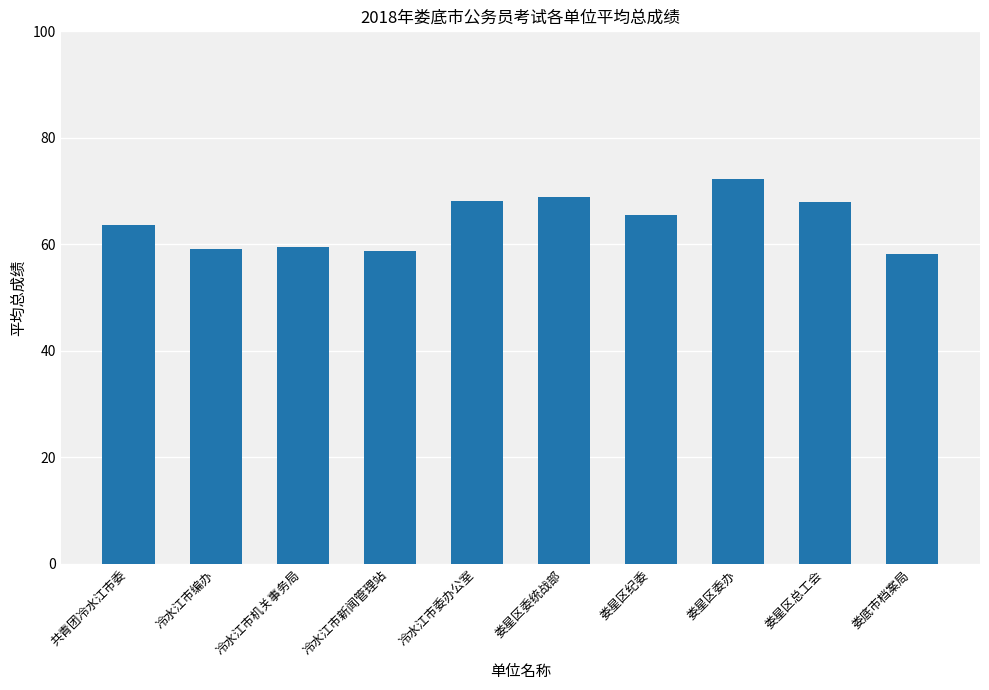

What is the greatest value displayed?

72.3